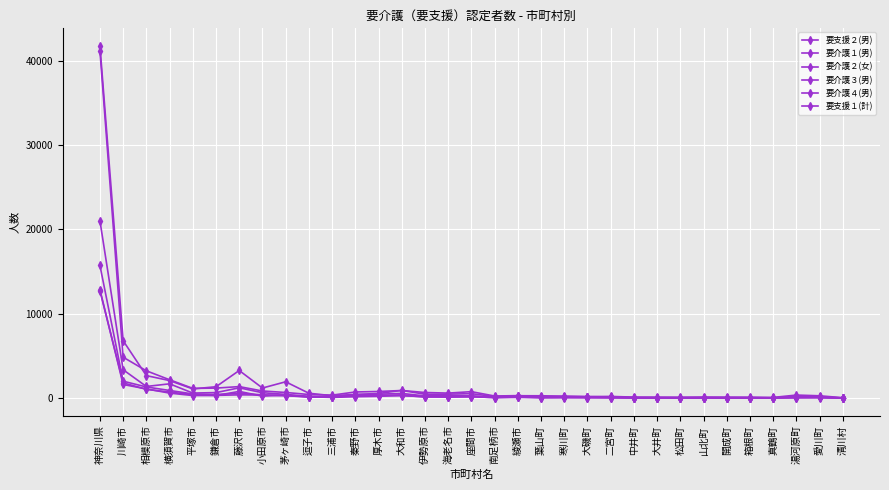

Reading left to right, transcribe all the data shown in this chart.

要支援２(男): 12850	1599	1076	579	291	292	779	217	355	140	70	148	194	330	109	173	167	42	69	43	47	50	37	14	22	11	11	12	14	11	38	37	2
要介護１(男): 21020	3348	1365	1679	583	638	1206	625	424	187	151	397	444	543	241	301	248	105	195	98	114	98	72	30	26	28	29	30	26	26	84	100	10
要介護２(女): 41200	4838	3224	2162	1138	1172	1349	829	653	413	336	711	770	887	649	579	749	233	280	157	175	162	121	50	51	52	57	41	22	19	174	91	14
要介護３(男): 15723	1990	1306	892	478	409	550	370	279	160	141	279	303	357	182	152	190	83	125	78	76	65	65	33	36	33	38	36	36	13	70	66	5
要介護４(男): 12713	1794	1021	702	390	308	373	350	278	100	124	267	268	265	155	96	148	52	118	32	62	46	37	31	29	17	31	26	22	13	40	62	4
要支援１(計): 41743	6790	2653	2063	1074	1333	3259	1180	1921	562	273	415	535	900	444	455	511	170	266	261	219	158	185	103	86	78	99	92	94	65	346	260	31